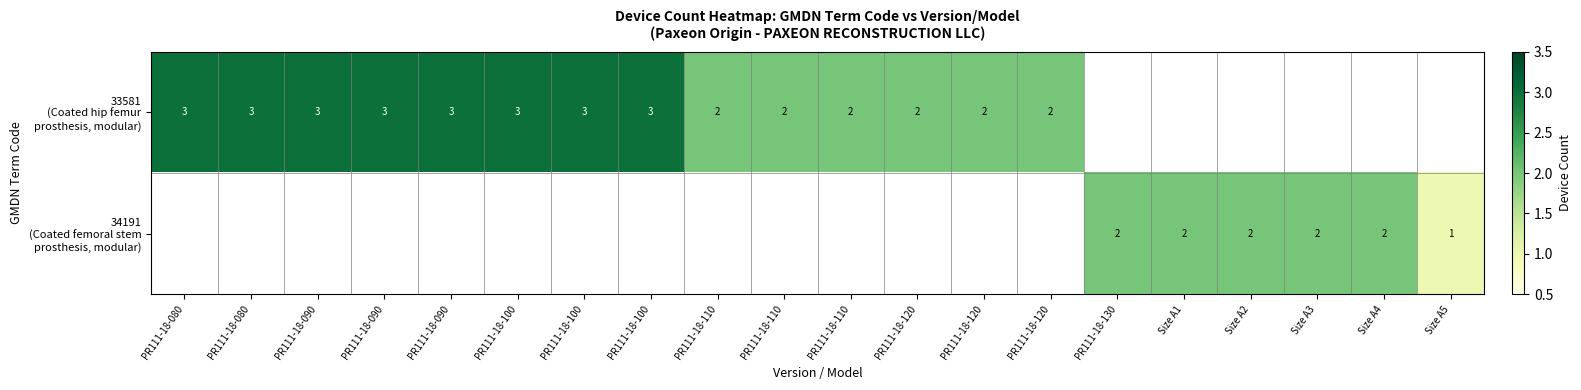

Which series changed the most between PR111-18-100 and Size A2?

33581 (Coated hip femur prosthesis, modular)